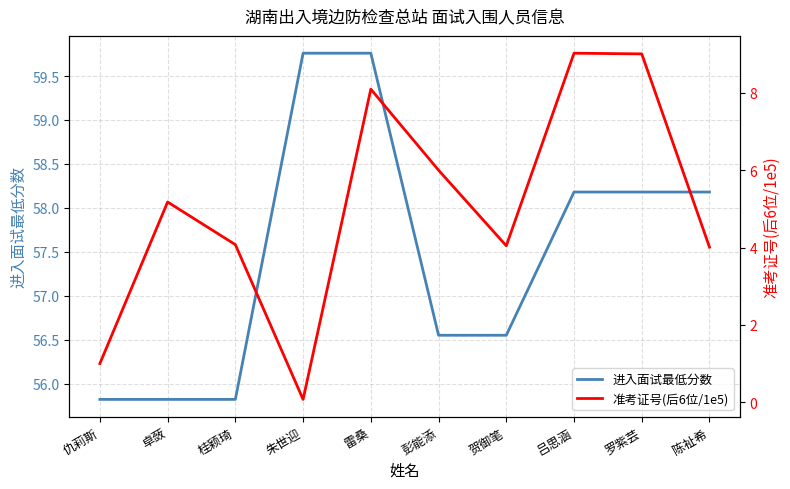

What is the difference between the 进入面试最低分数 values at 雷桑 and 贺御笔?

3.2